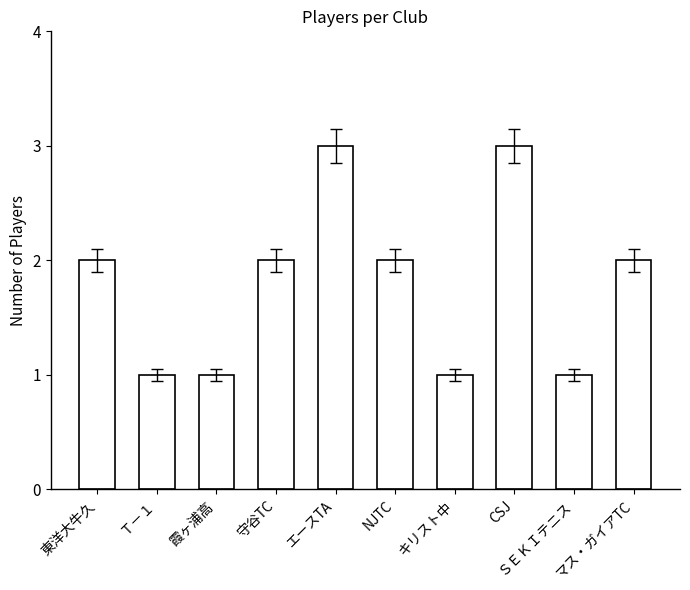

How many data points does each series have?

10